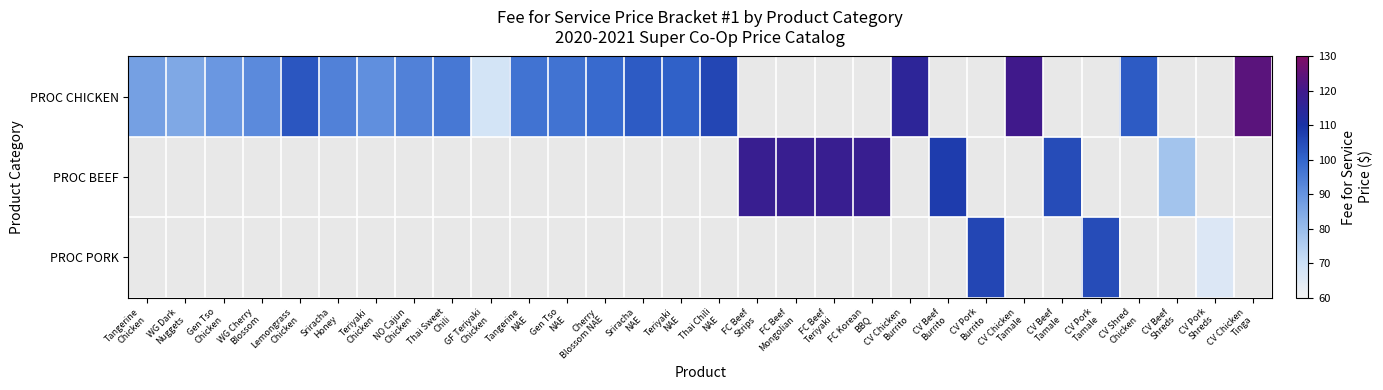

Reading right to left, what are all the values shown in this chart?

PROC CHICKEN: CV Chicken
Tinga=124	CV Pork
Shreds=0	CV Beef
Shreds=0	CV Shred
Chicken=102	CV Pork
Tamale=0	CV Beef
Tamale=0	CV Chicken
Tamale=120	CV Pork
Burrito=0	CV Beef
Burrito=0	CV Chicken
Burrito=115	FC Korean
BBQ=0	FC Beef
Teriyaki=0	FC Beef
Mongolian=0	FC Beef
Strips=0	Thai Chili
NAE=106	Teriyaki
NAE=101	Sriracha
NAE=102	Cherry
Blossom NAE=99	Gen Tso
NAE=97	Tangerine
NAE=97	GF Teriyaki
Chicken=68	Thai Sweet
Chili=96	NO Cajun
Chicken=94	Teriyaki
Chicken=91	Sriracha
Honey=94	Lemongrass
Chicken=103	WG Cherry
Blossom=92	Gen Tso
Chicken=89	WG Dark
Nuggets=85	Tangerine
Chicken=87
PROC BEEF: CV Chicken
Tinga=0	CV Pork
Shreds=0	CV Beef
Shreds=78	CV Shred
Chicken=0	CV Pork
Tamale=0	CV Beef
Tamale=105	CV Chicken
Tamale=0	CV Pork
Burrito=0	CV Beef
Burrito=108	CV Chicken
Burrito=0	FC Korean
BBQ=118	FC Beef
Teriyaki=118	FC Beef
Mongolian=118	FC Beef
Strips=118	Thai Chili
NAE=0	Teriyaki
NAE=0	Sriracha
NAE=0	Cherry
Blossom NAE=0	Gen Tso
NAE=0	Tangerine
NAE=0	GF Teriyaki
Chicken=0	Thai Sweet
Chili=0	NO Cajun
Chicken=0	Teriyaki
Chicken=0	Sriracha
Honey=0	Lemongrass
Chicken=0	WG Cherry
Blossom=0	Gen Tso
Chicken=0	WG Dark
Nuggets=0	Tangerine
Chicken=0
PROC PORK: CV Chicken
Tinga=0	CV Pork
Shreds=66	CV Beef
Shreds=0	CV Shred
Chicken=0	CV Pork
Tamale=105	CV Beef
Tamale=0	CV Chicken
Tamale=0	CV Pork
Burrito=106	CV Beef
Burrito=0	CV Chicken
Burrito=0	FC Korean
BBQ=0	FC Beef
Teriyaki=0	FC Beef
Mongolian=0	FC Beef
Strips=0	Thai Chili
NAE=0	Teriyaki
NAE=0	Sriracha
NAE=0	Cherry
Blossom NAE=0	Gen Tso
NAE=0	Tangerine
NAE=0	GF Teriyaki
Chicken=0	Thai Sweet
Chili=0	NO Cajun
Chicken=0	Teriyaki
Chicken=0	Sriracha
Honey=0	Lemongrass
Chicken=0	WG Cherry
Blossom=0	Gen Tso
Chicken=0	WG Dark
Nuggets=0	Tangerine
Chicken=0